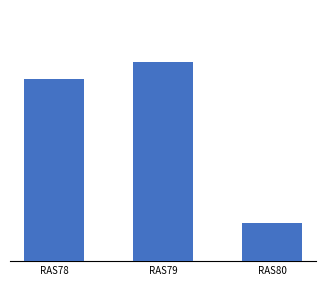

List the labels in order of value, largest first.

RAS79, RAS78, RAS80